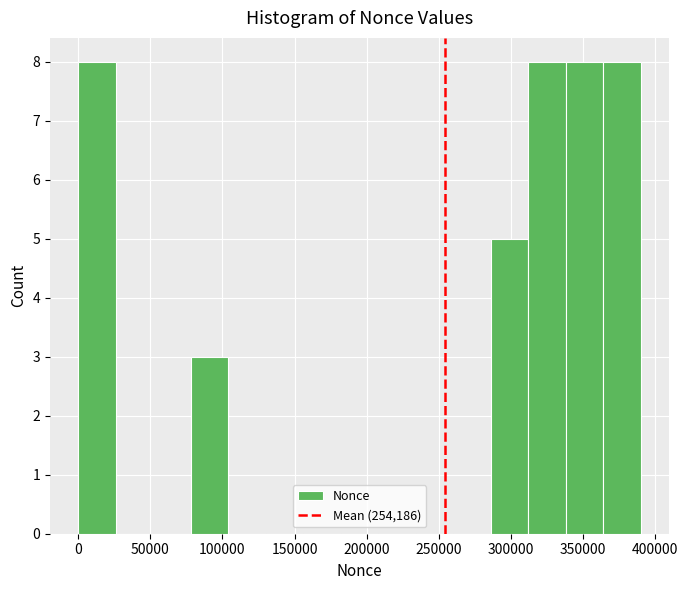

Reading left to right, transcribe this chart: for each bar, give the range it covers on the x-axis and its height. Neither the bar edges nor the heights are printed on the chart, so give them approximately, as read against the axes.

0 to 25000: 8
25000 to 50000: 0
50000 to 80000: 0
80000 to 105000: 3
105000 to 130000: 0
130000 to 155000: 0
155000 to 180000: 0
180000 to 210000: 0
210000 to 235000: 0
235000 to 260000: 0
260000 to 285000: 0
285000 to 310000: 5
310000 to 340000: 8
340000 to 365000: 8
365000 to 390000: 8